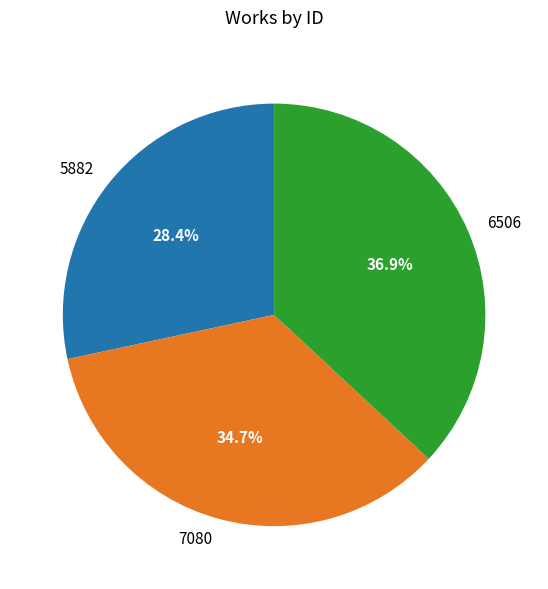

Is 5882 the majority of the pie?

No